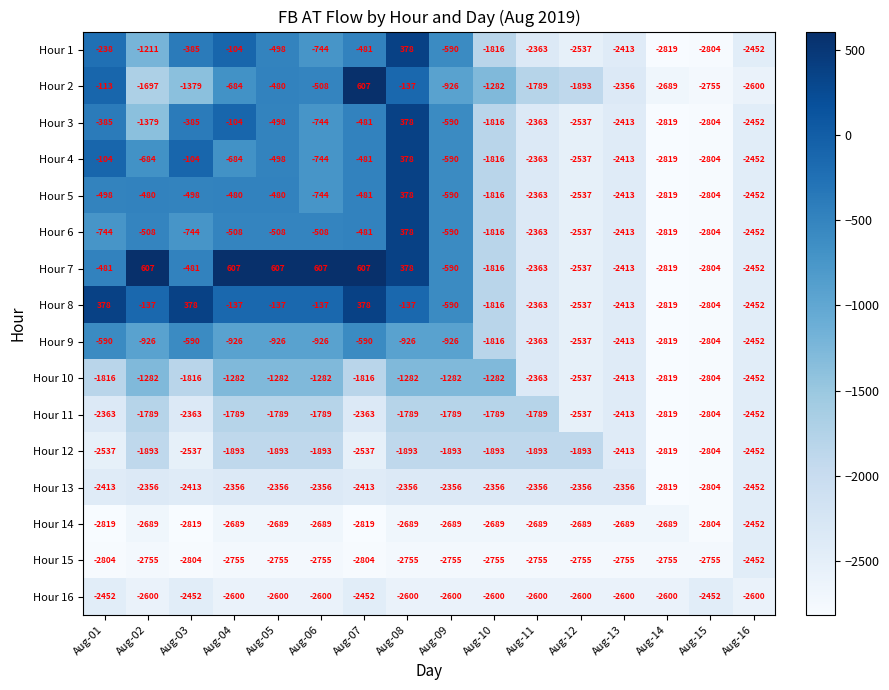

At which category is the sum across all series the highest?

Aug-08